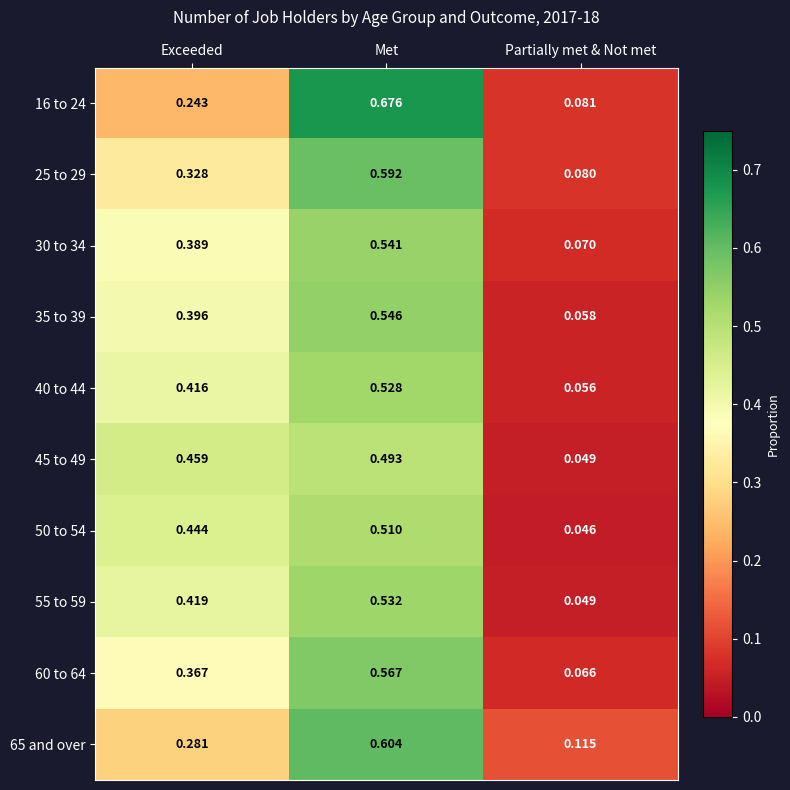

At which label does 35 to 39 reach its minimum?

Partially met & Not met